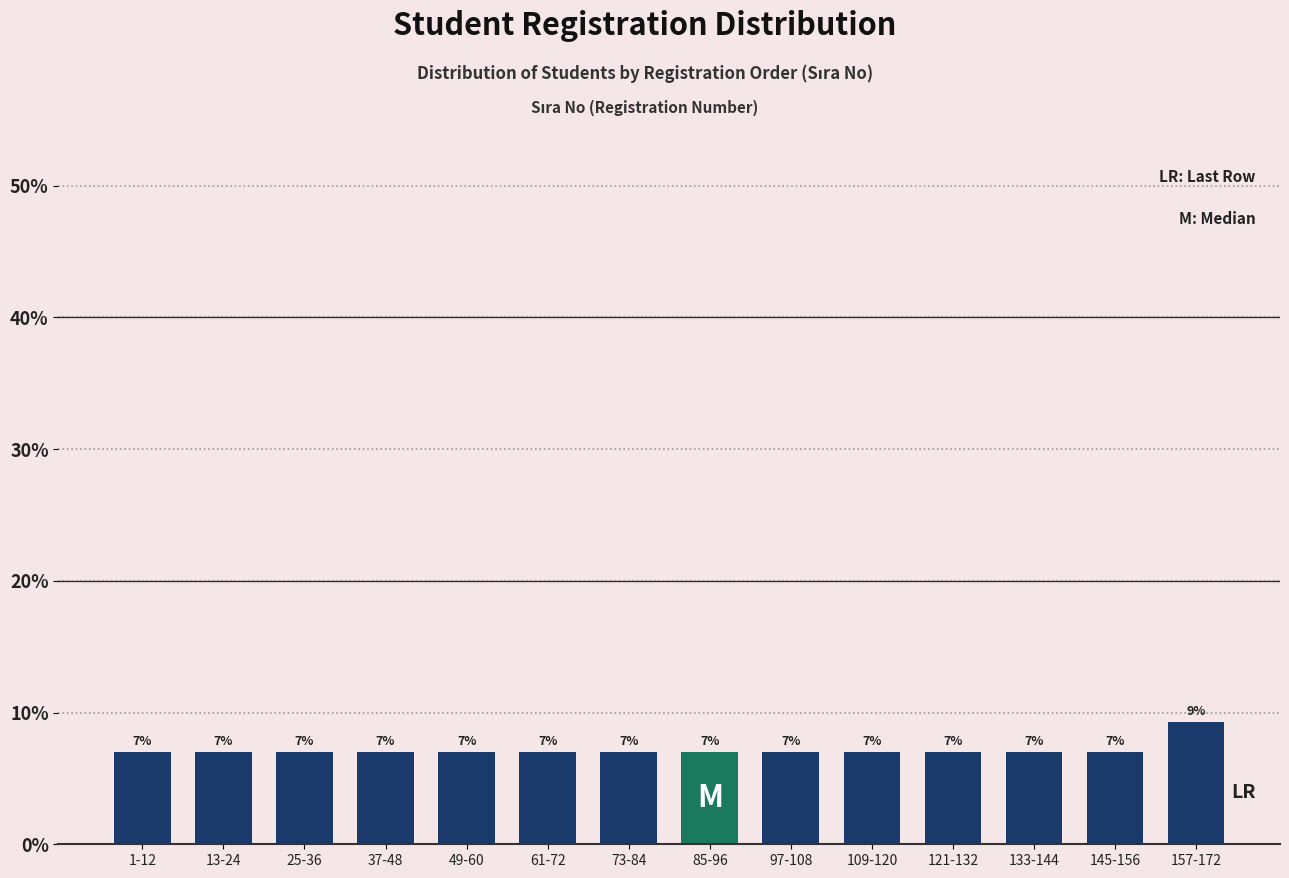

What is the ratio of the value at 37-48 to the value at 133-144?

1.0